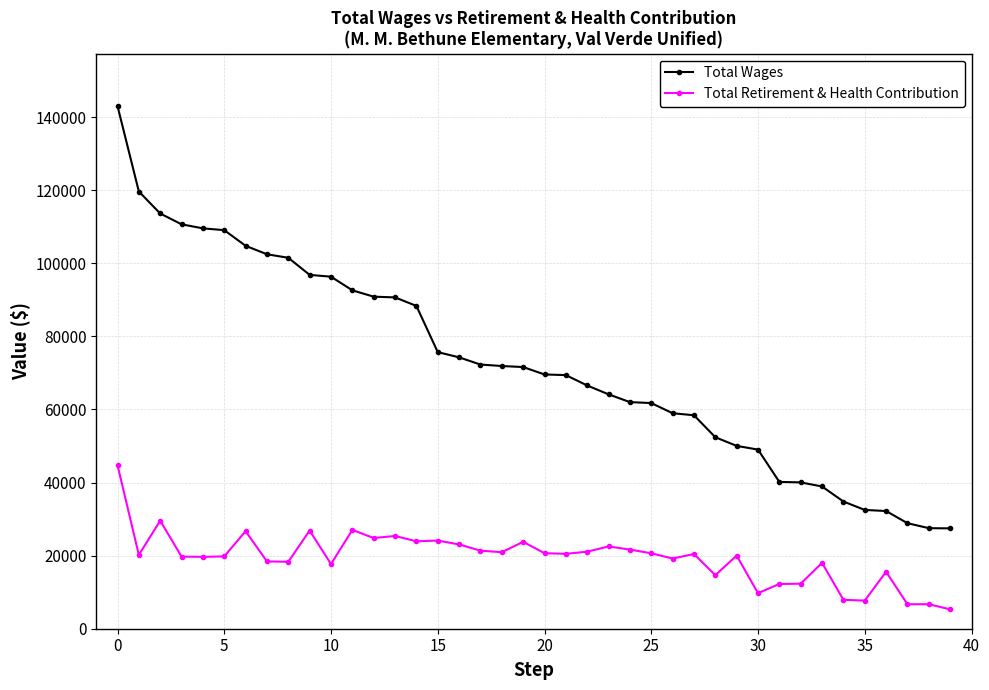

True or false: Total Retirement & Health Contribution has more than 2 interior local peaks.

True